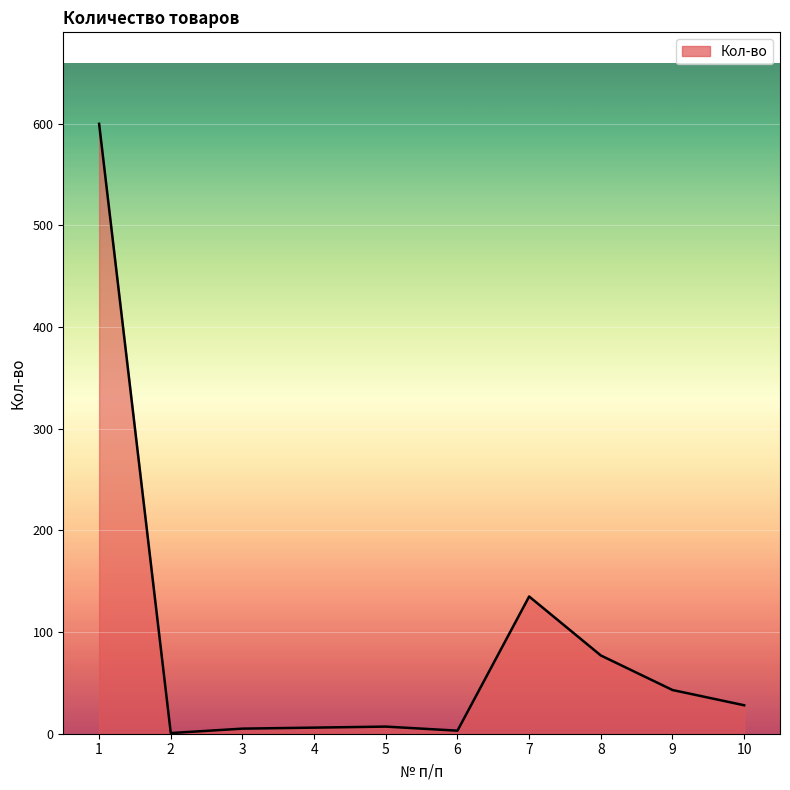

What is the greatest value displayed?

600.0